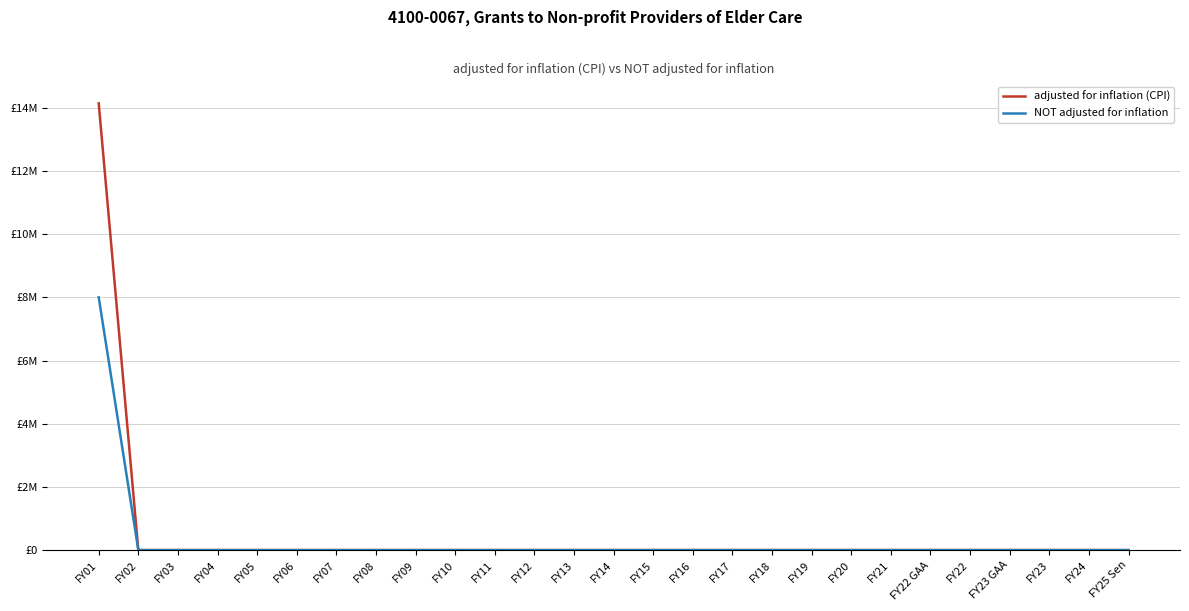

True or false: NOT adjusted for inflation and adjusted for inflation (CPI) cross at least once.

False